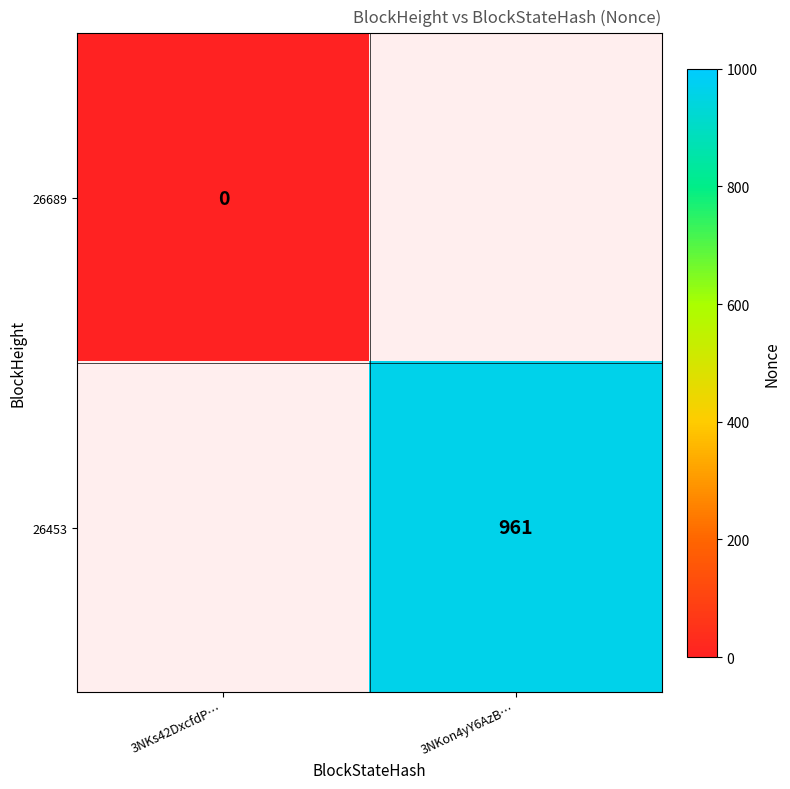

At how many categories does at least one series exceed 870?

1